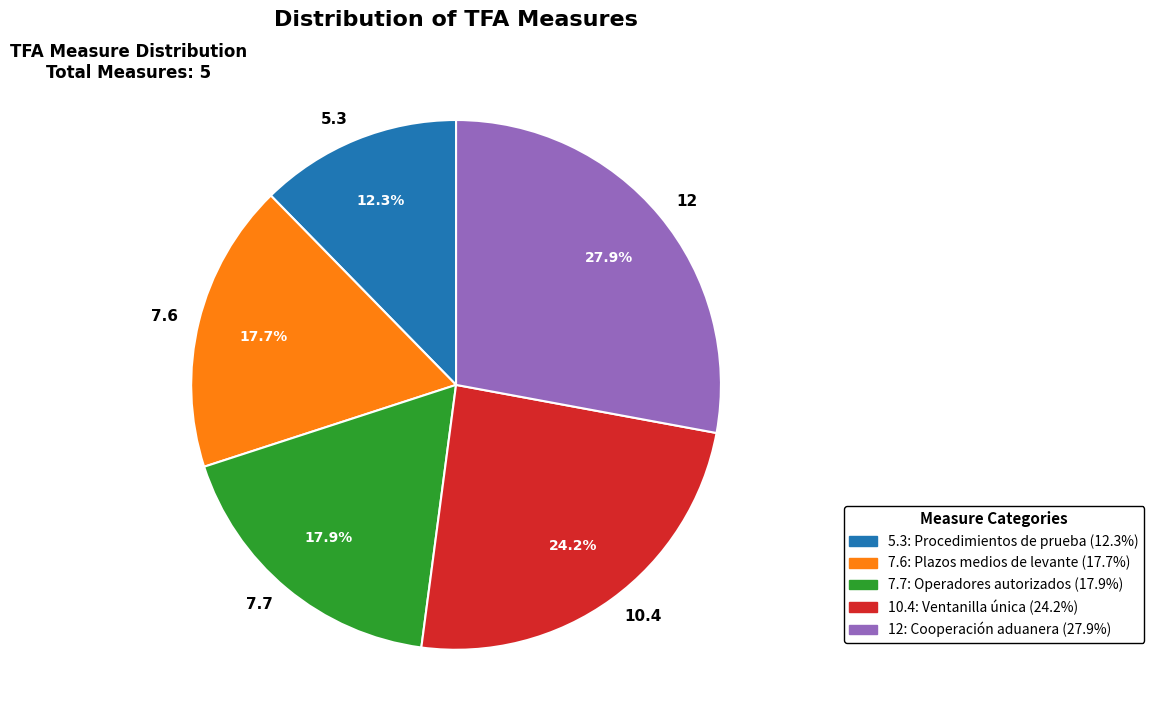

What is the ratio of the value at 10.4 to the value at 7.7?

1.4